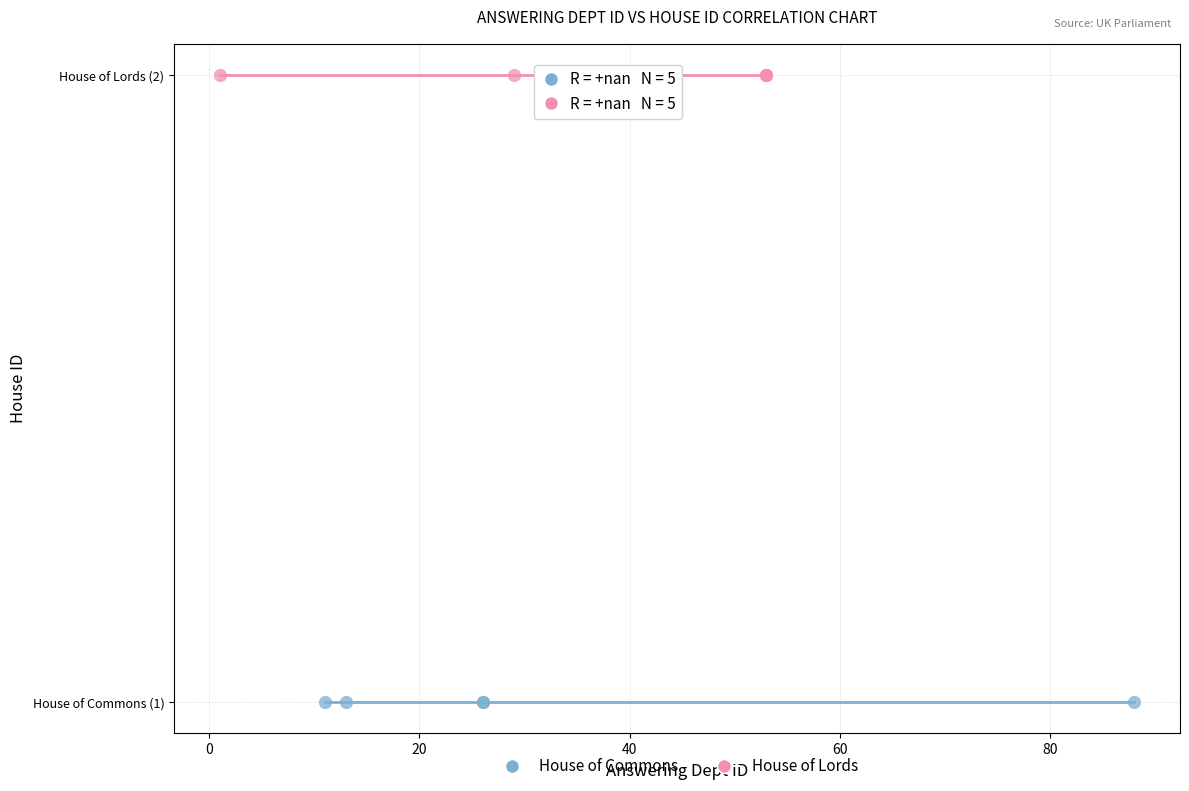

What are all the series names shown in the legend?

House of Commons, House of Lords